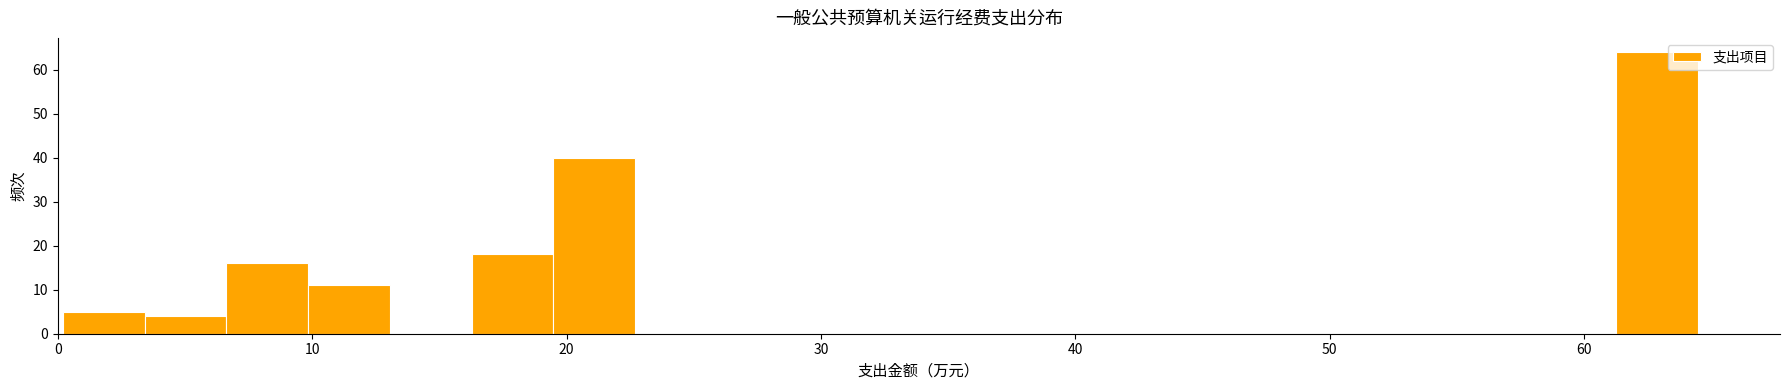

Read against the x-axis, roughly where is the centre of the tallest bar?

63